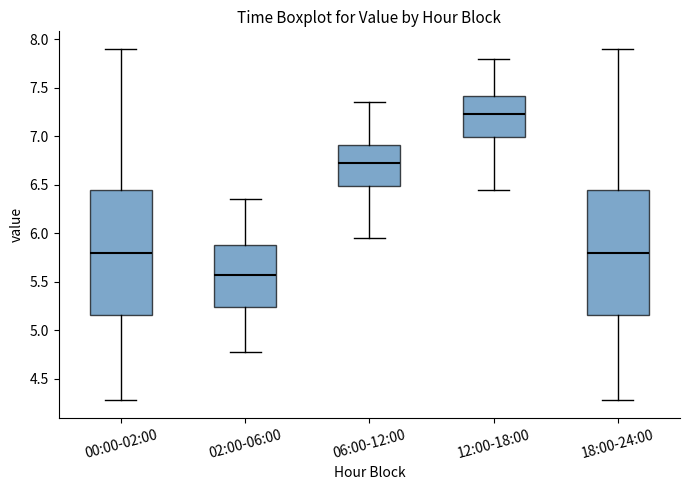

Reading left to right, read every box against the y-axis: the position of its median line, the range the box covers, and the ends of its whiskers. The values are not printed on the chart, so give them approximately, as read against the axis.

00:00-02:00: median 5.80, box 5.15 to 6.45, whiskers 4.30 to 7.90
02:00-06:00: median 5.60, box 5.25 to 5.90, whiskers 4.80 to 6.35
06:00-12:00: median 6.75, box 6.50 to 6.90, whiskers 5.95 to 7.35
12:00-18:00: median 7.25, box 7.00 to 7.40, whiskers 6.45 to 7.80
18:00-24:00: median 5.80, box 5.15 to 6.45, whiskers 4.30 to 7.90